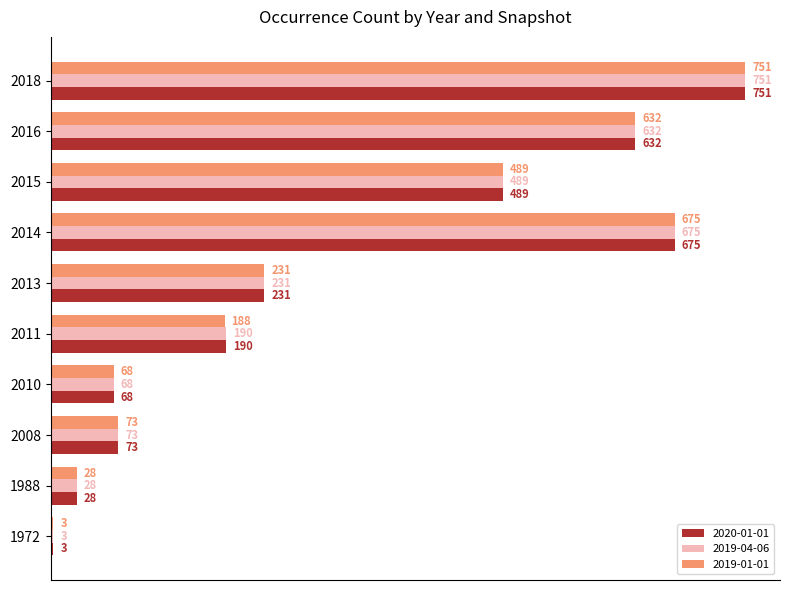

At how many categories does at least one series exceed 521?

3